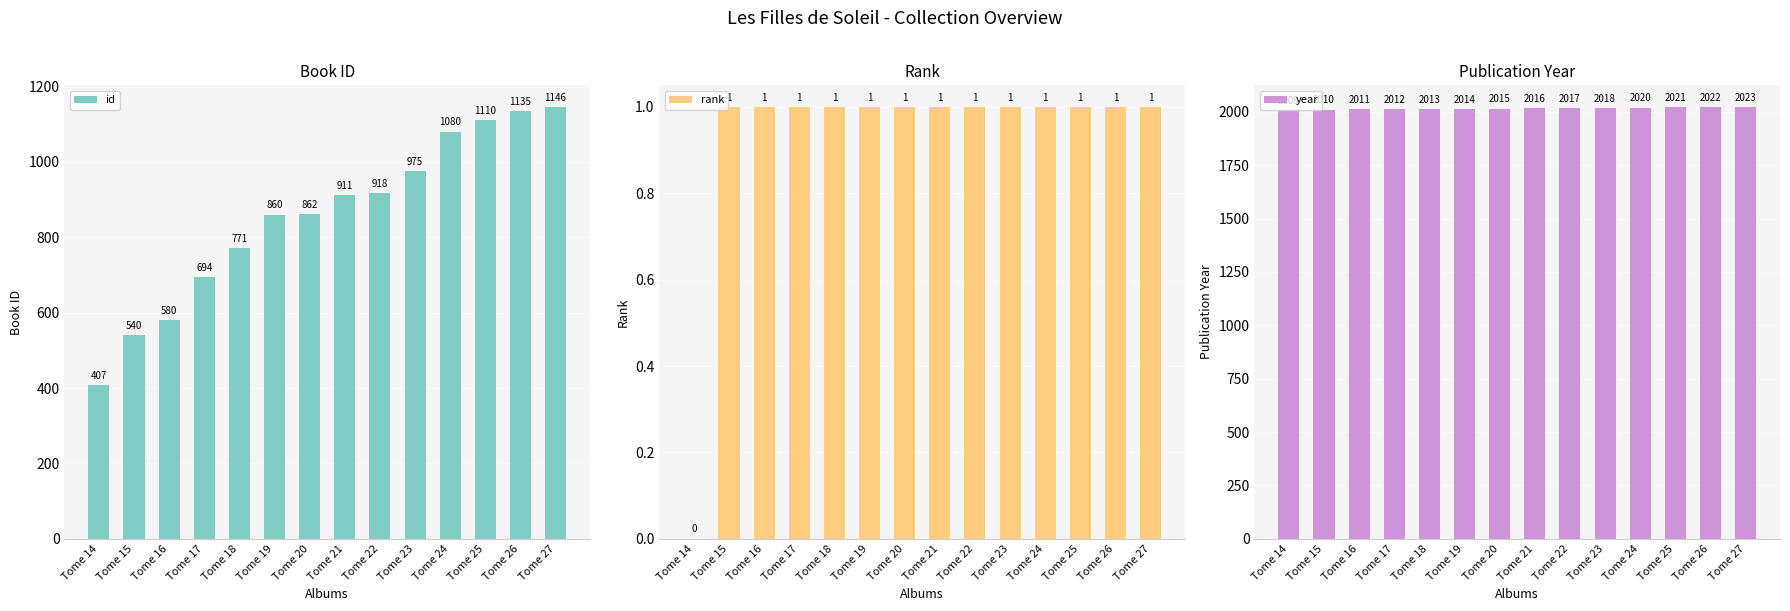

What is the sum of the rank values at Tome 25 and Tome 24?

2